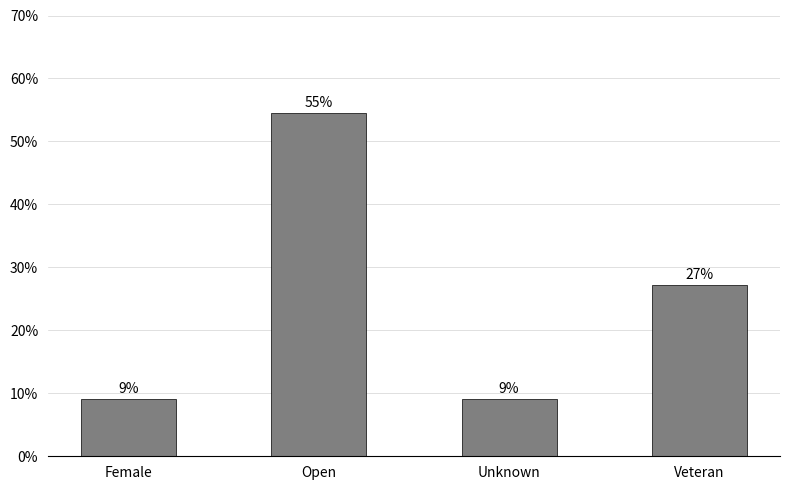

Does the chart contain any negative values?

No